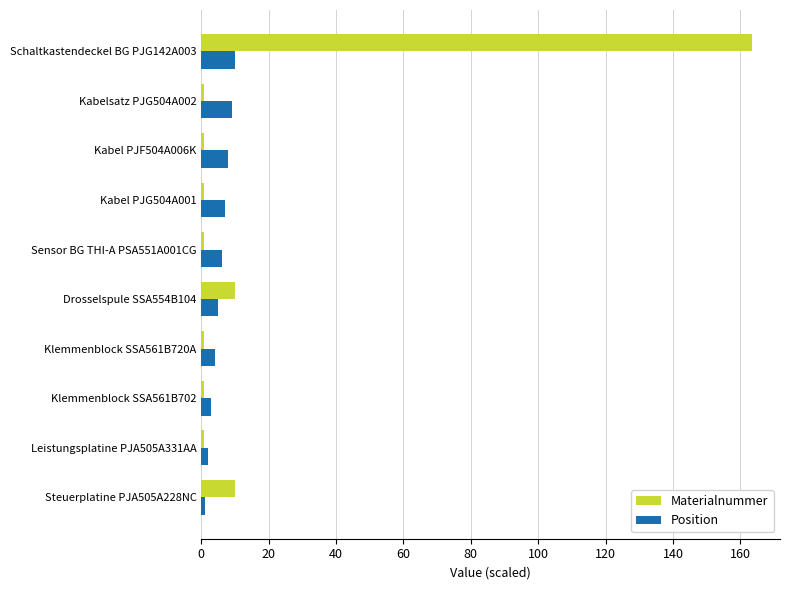

List the series in order of their peak value, lowest first.

Position, Materialnummer